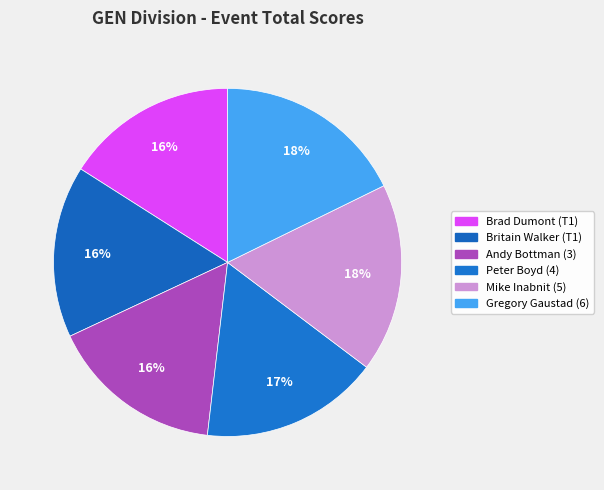

What is the largest slice in the pie chart?

Gregory Gaustad (6)